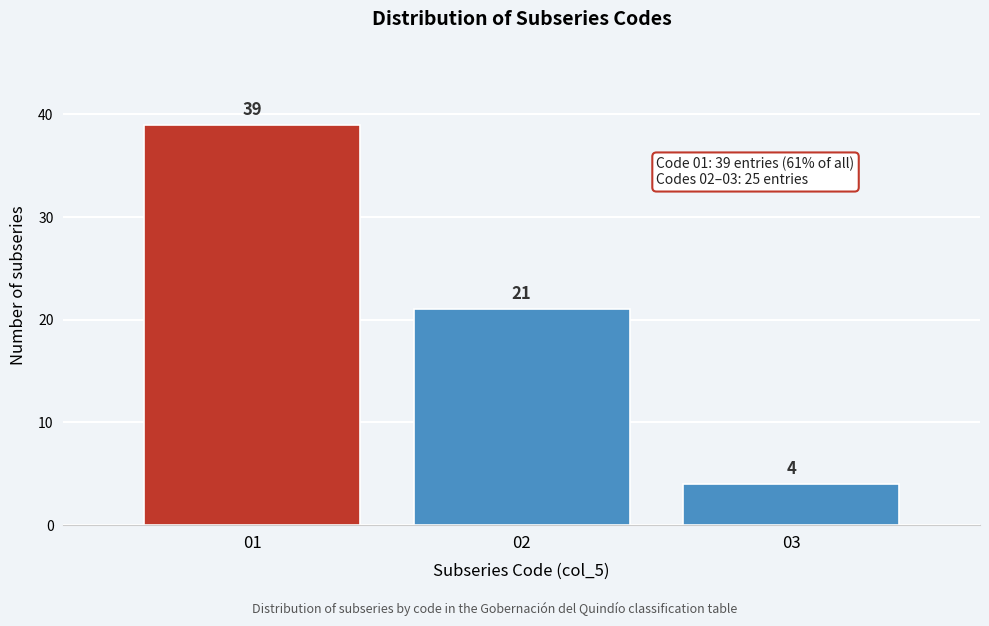

Reading left to right, transcribe all the data shown in this chart.

01=39	02=21	03=4